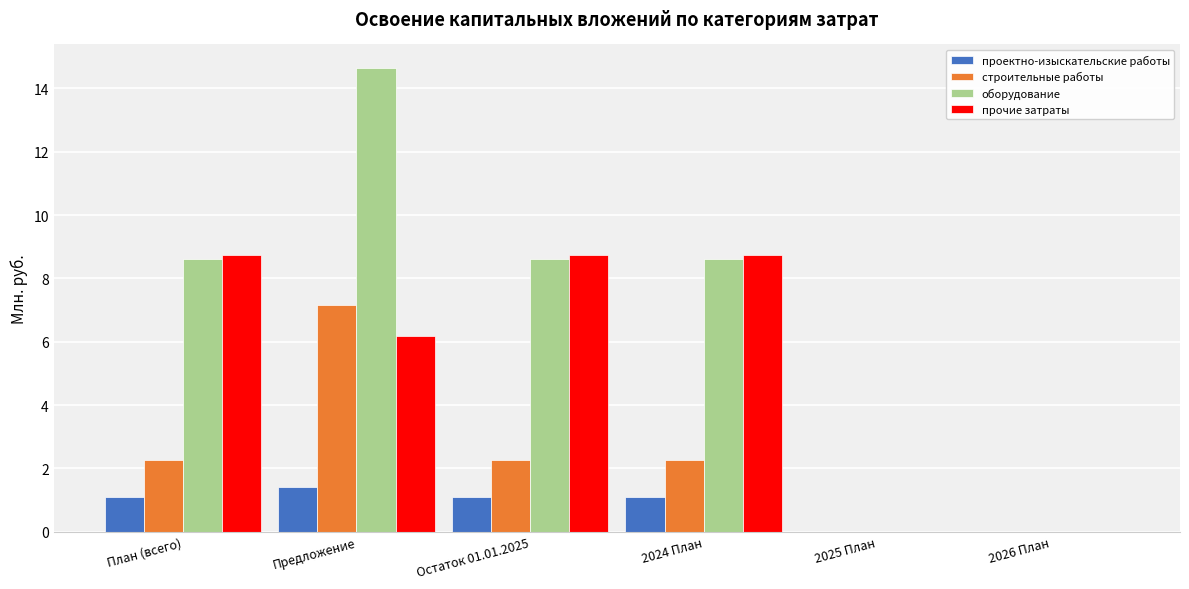

What is the sum of all проектно-изыскательские работы values?

4.7